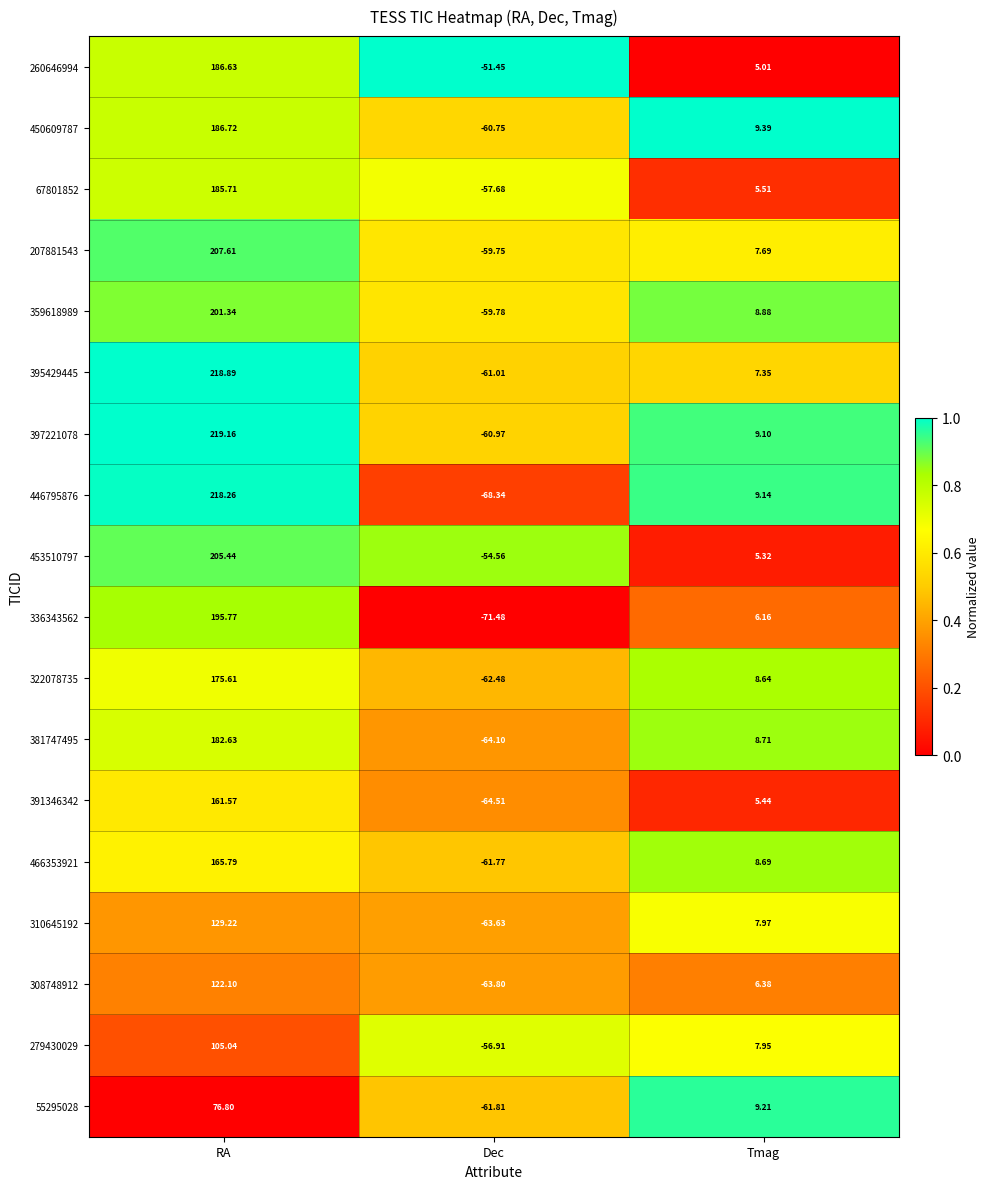

At Dec, list the series in order from largest to smallest.

260646994, 453510797, 279430029, 67801852, 207881543, 359618989, 450609787, 397221078, 395429445, 466353921, 55295028, 322078735, 310645192, 308748912, 381747495, 391346342, 446795876, 336343562